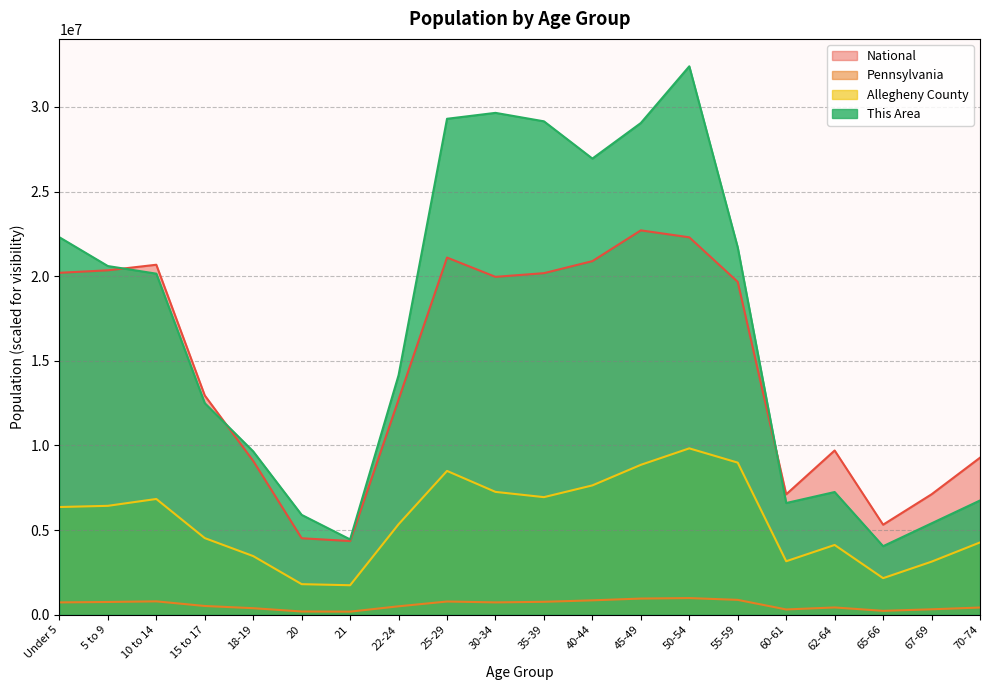

Where is the first local maximum for Allegheny County?

10 to 14